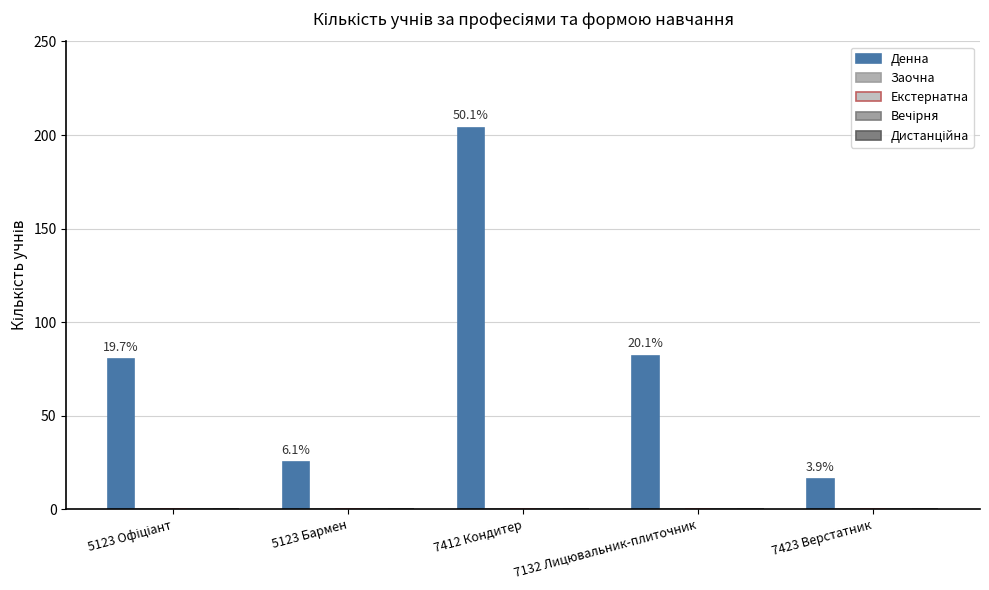

Reading left to right, what are all the values shown in this chart?

Денна: 5123 Офіціант=80	5123 Бармен=25	7412 Кондитер=204	7132 Лицювальник-плиточник=82	7423 Верстатник=16
Заочна: 5123 Офіціант=0	5123 Бармен=0	7412 Кондитер=0	7132 Лицювальник-плиточник=0	7423 Верстатник=0
Екстернатна: 5123 Офіціант=0	5123 Бармен=0	7412 Кондитер=0	7132 Лицювальник-плиточник=0	7423 Верстатник=0
Вечірня: 5123 Офіціант=0	5123 Бармен=0	7412 Кондитер=0	7132 Лицювальник-плиточник=0	7423 Верстатник=0
Дистанційна: 5123 Офіціант=0	5123 Бармен=0	7412 Кондитер=0	7132 Лицювальник-плиточник=0	7423 Верстатник=0